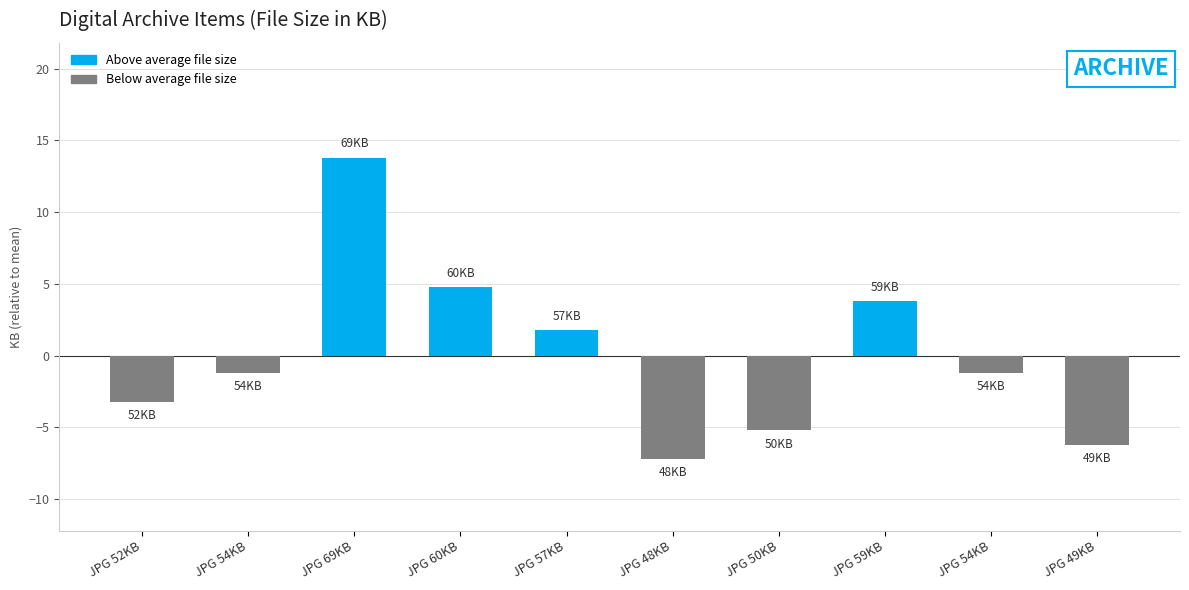

What is the change in value from JPG 54KB to JPG 60KB?

+6.0